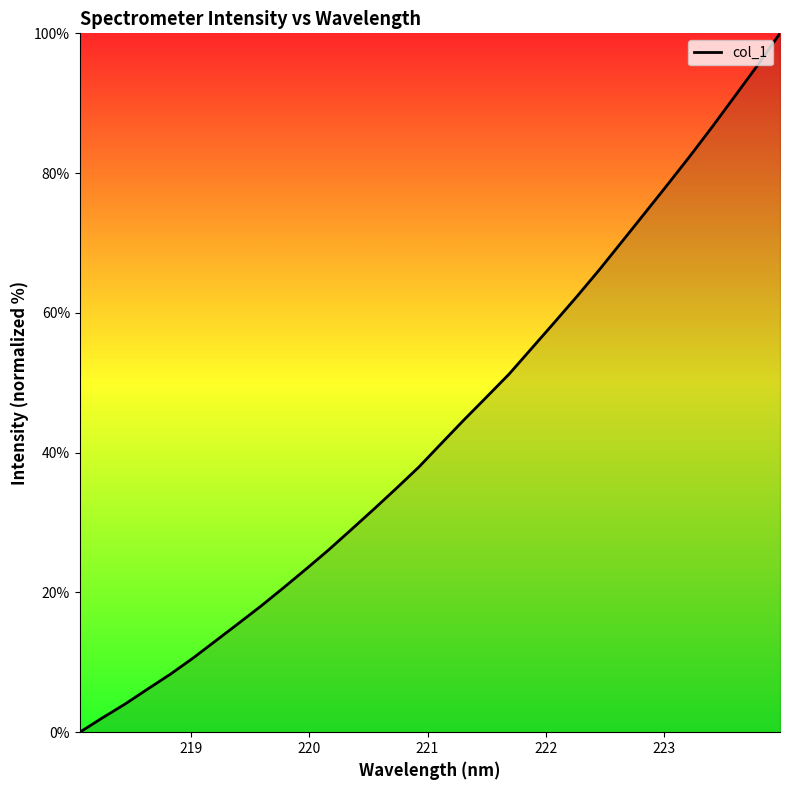

What is the maximum value shown in the chart?

100.0